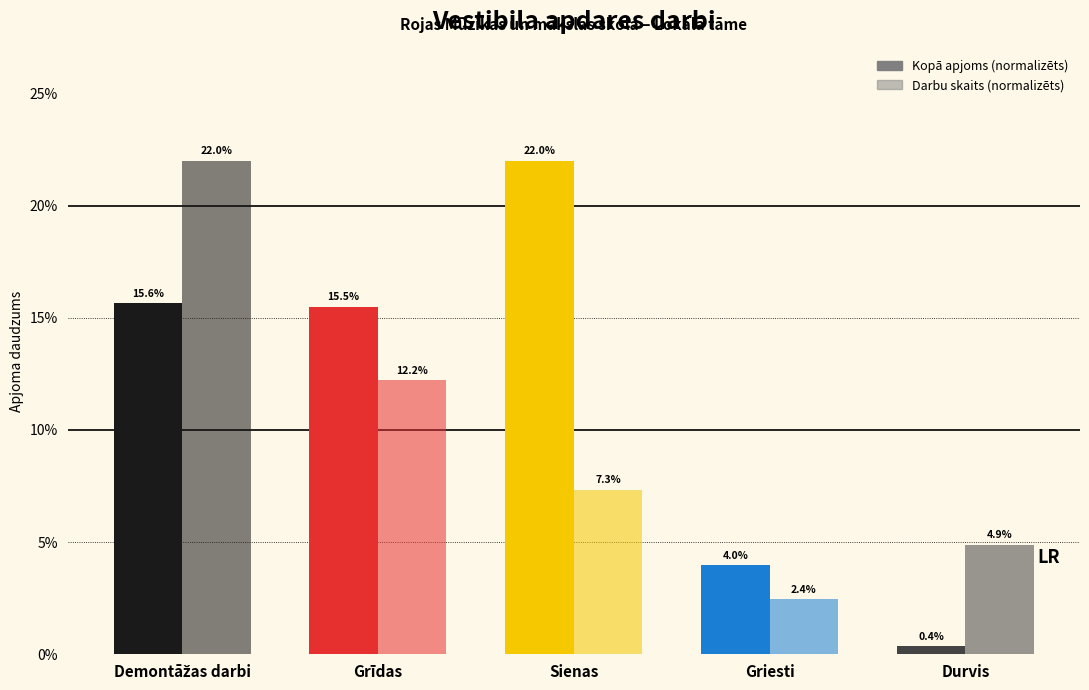

The Kopā apjoms (normalizēts) series shows 15.6 at Demontāžas darbi. True or false?

True